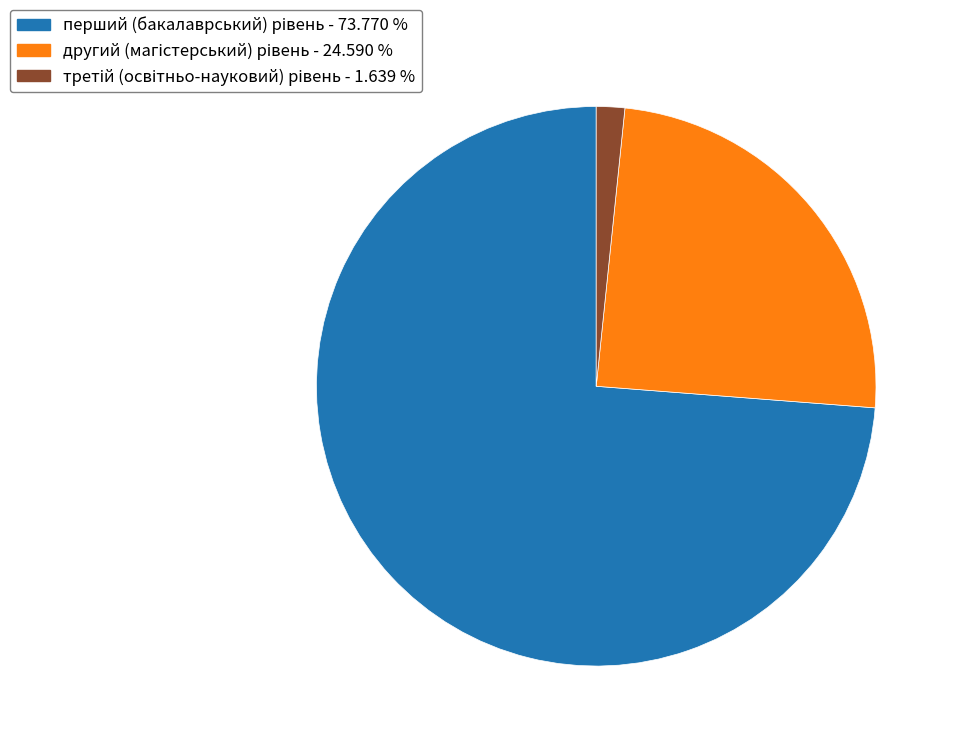

Is there a majority slice in this chart?

Yes